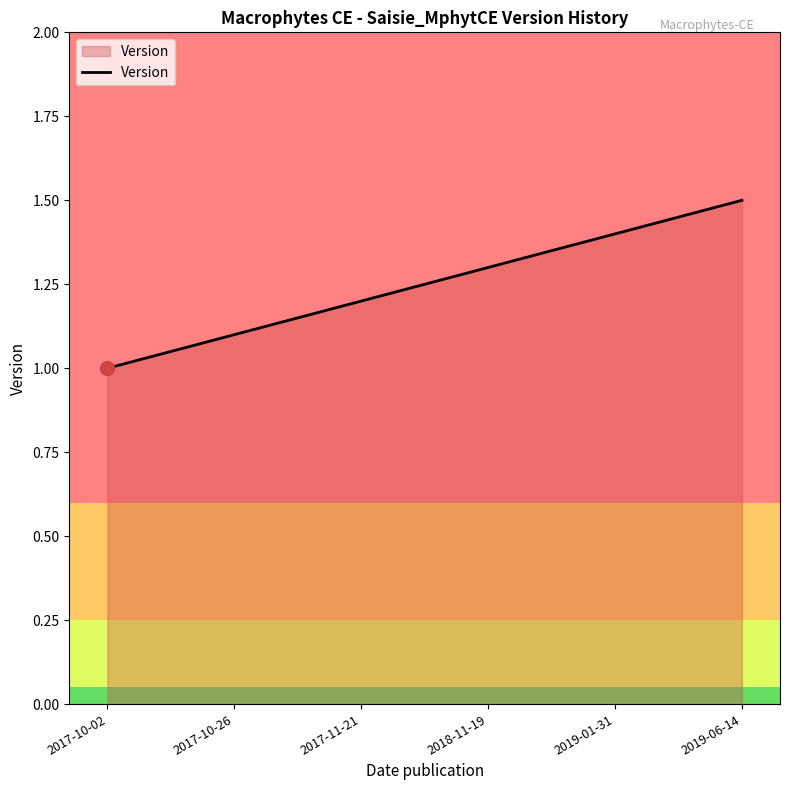

At which category does the chart reach its minimum across all series?

2017-10-02